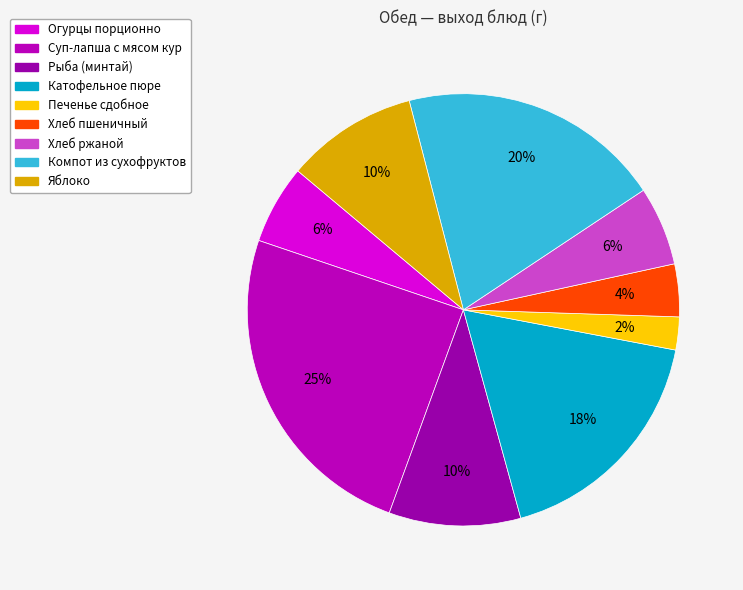

What percentage do Огурцы порционно and Рыба (минтай) together represent?

15.8%